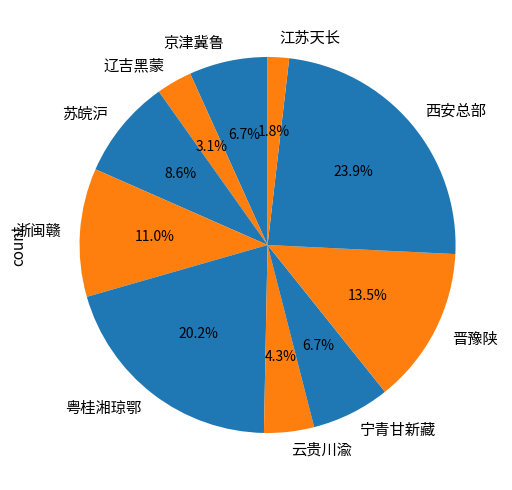

True or false: 江苏天长 accounts for 9% of the total.

False